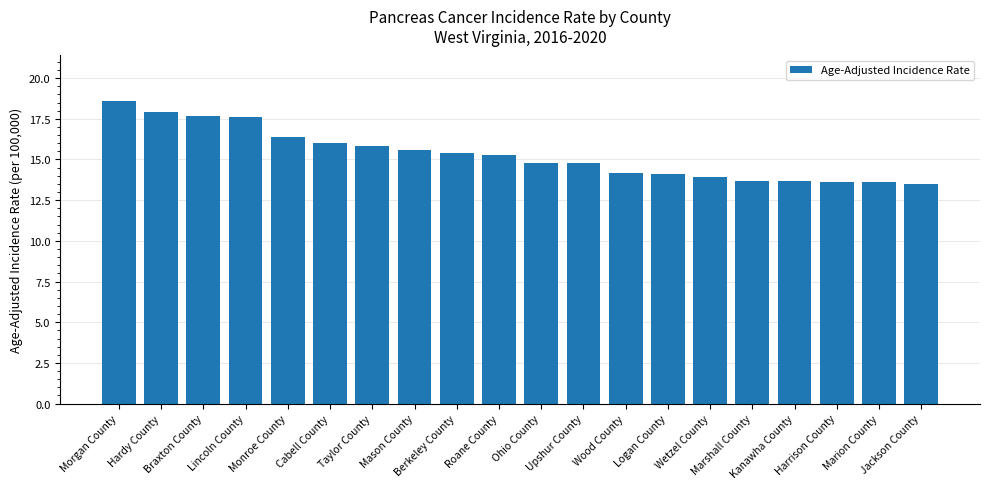

Count the number of values greater than 15.

10